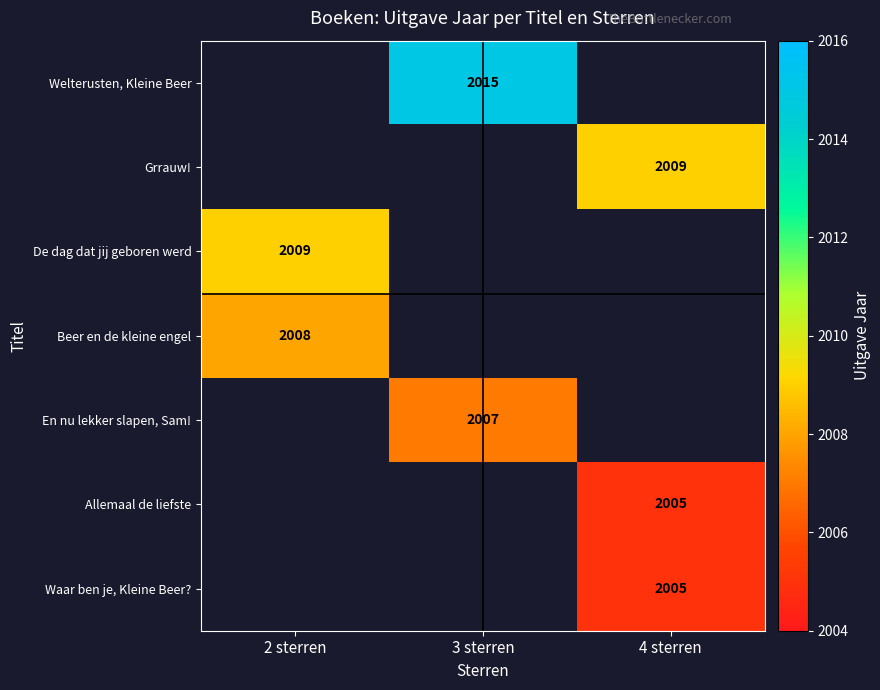

True or false: Waar ben je, Kleine Beer? has a value of 2757 at 4 sterren.

False